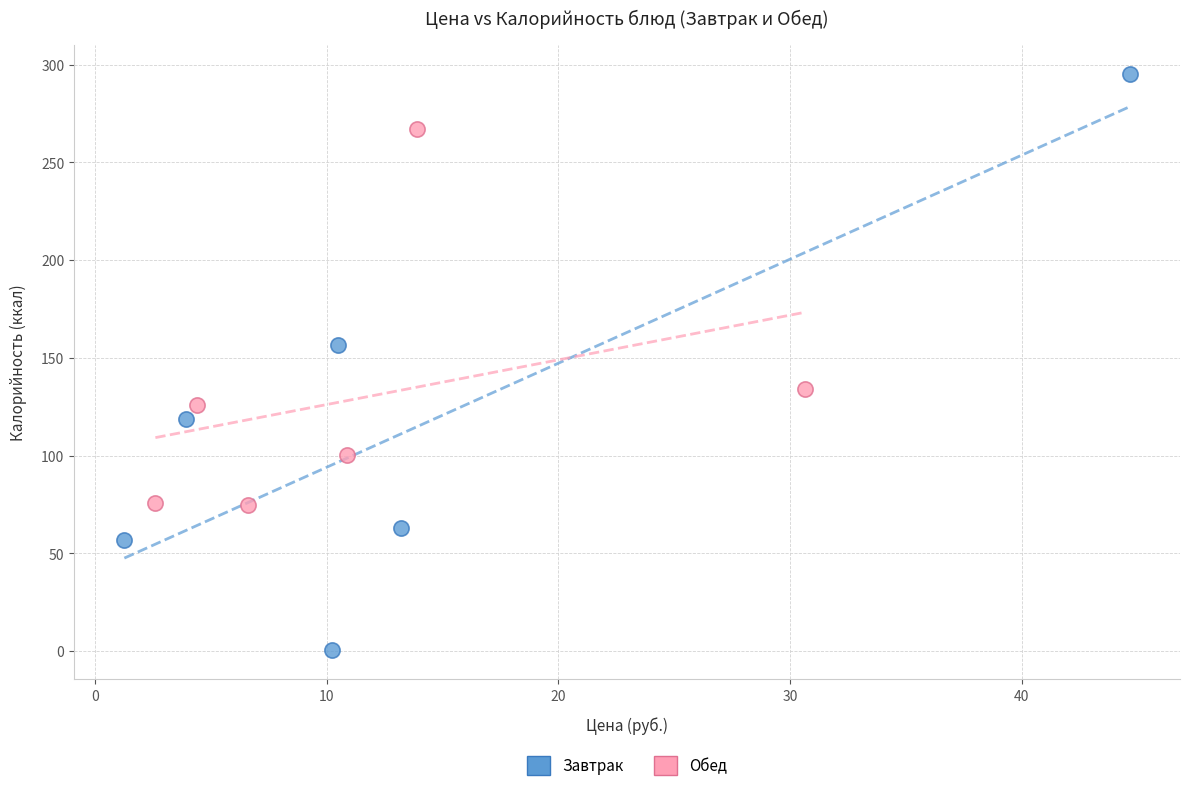

Which series contains the lowest Y value?

Завтрак